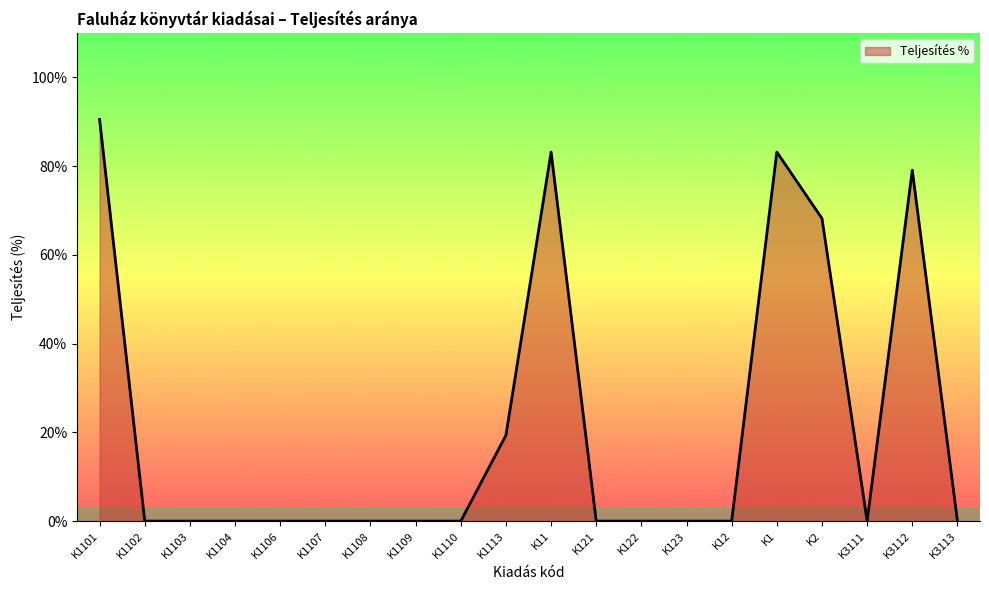

List the labels in order of value, largest first.

K1101, K11, K1, K3112, K2, K1113, K1102, K1103, K1104, K1106, K1107, K1108, K1109, K1110, K121, K122, K123, K12, K3111, K3113